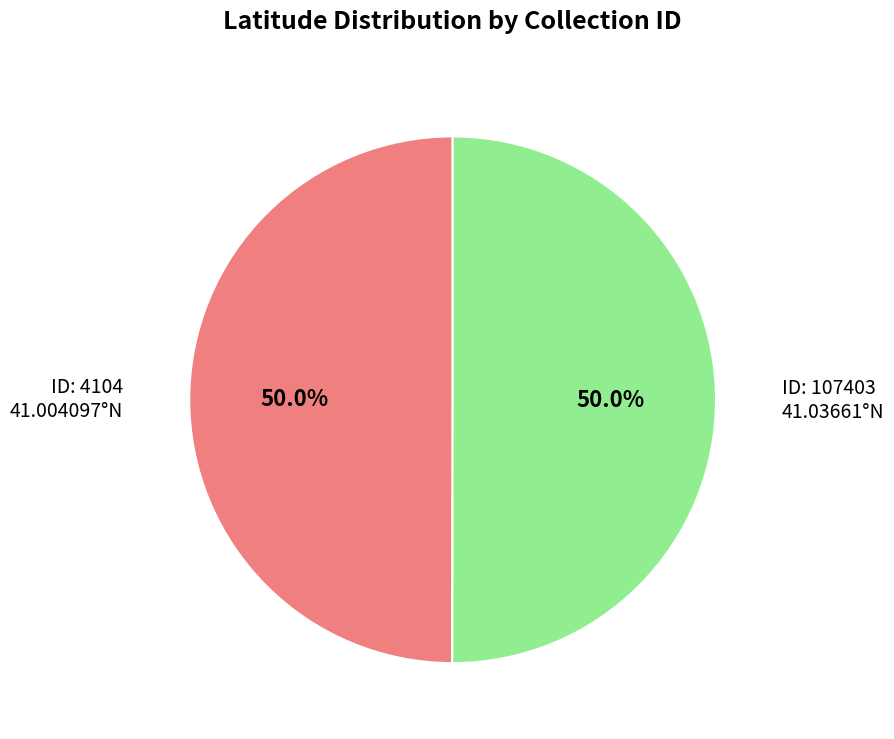

What is the smallest slice in the pie chart?

4104